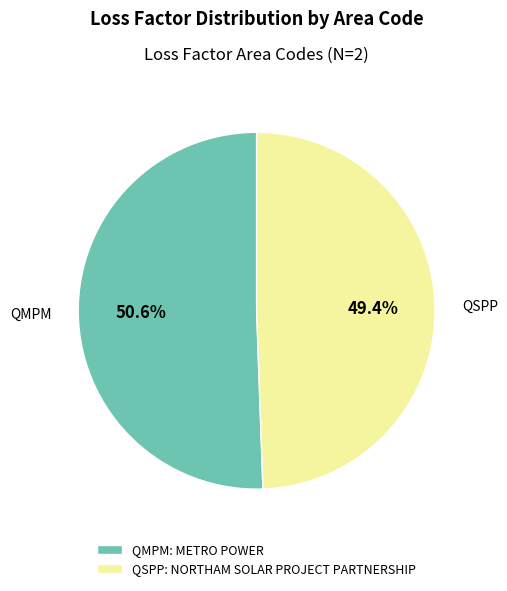

To the nearest percent, what percentage of the pie is QSPP?

49%